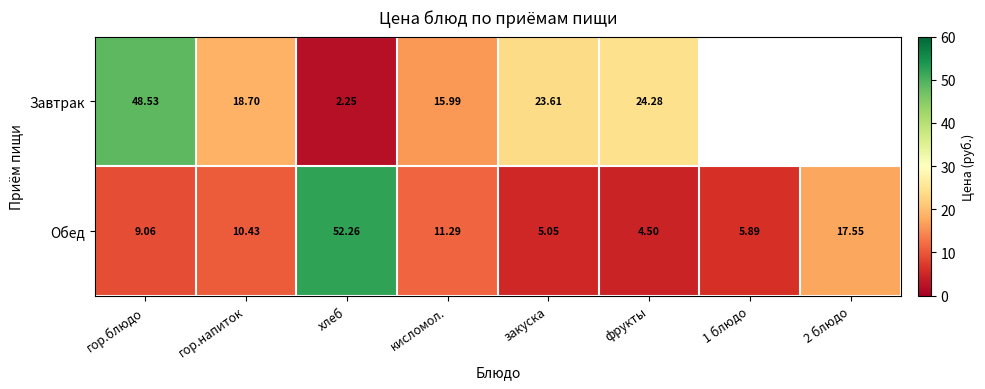

Between кисломол. and закуска, which series saw the biggest shift?

Завтрак